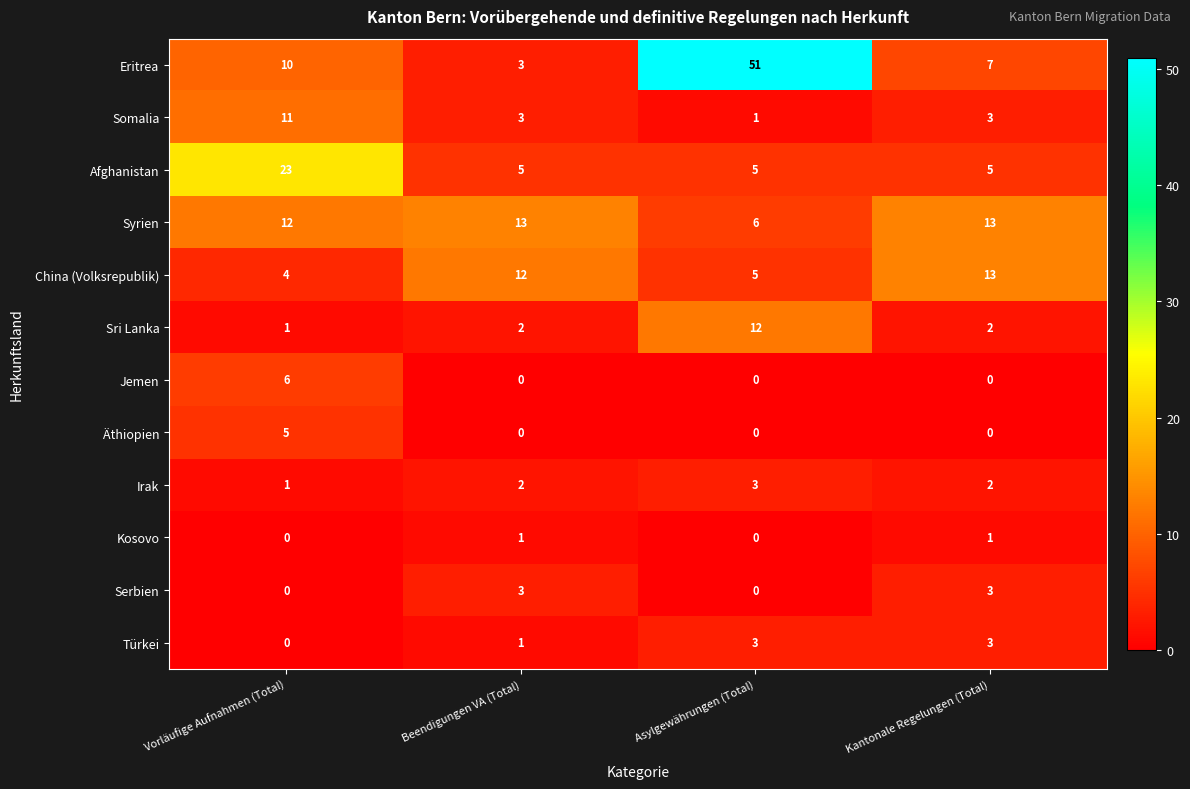

What is the greatest value displayed?

51